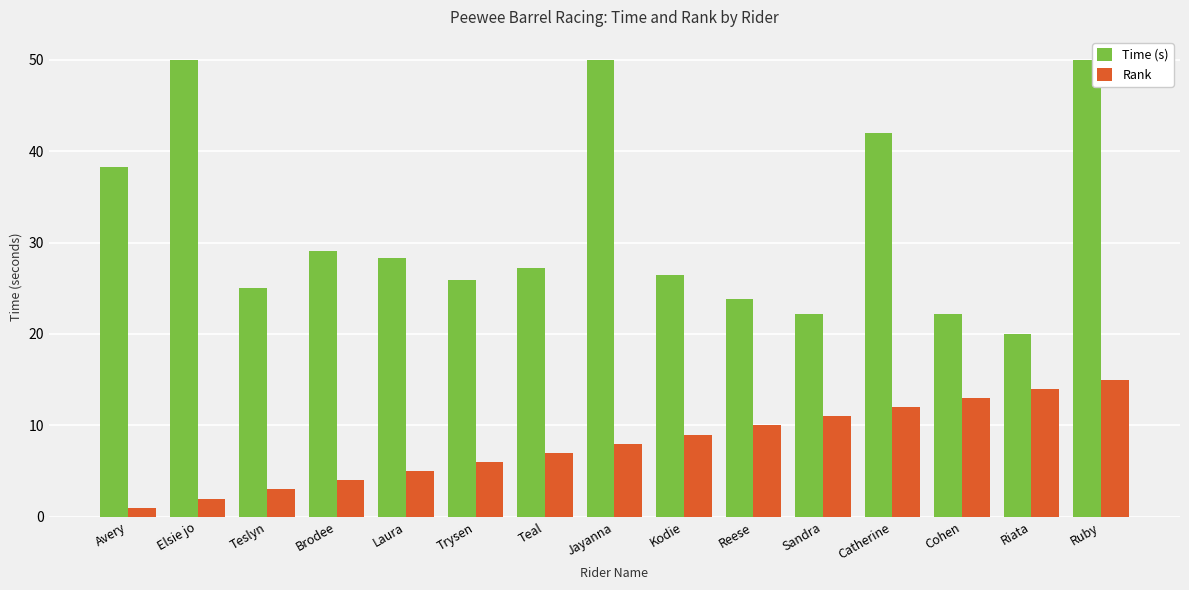

What is the sum of the Rank values at Kodie and Catherine?

21.0